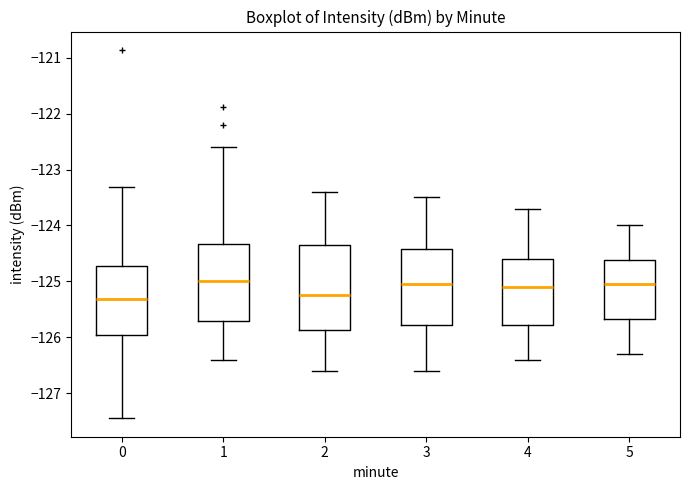

Where does the lower whisker of the box at x = 0 end on the y-axis? The values are not printed on the chart, so give them approximately, as read against the axis.

-127.4